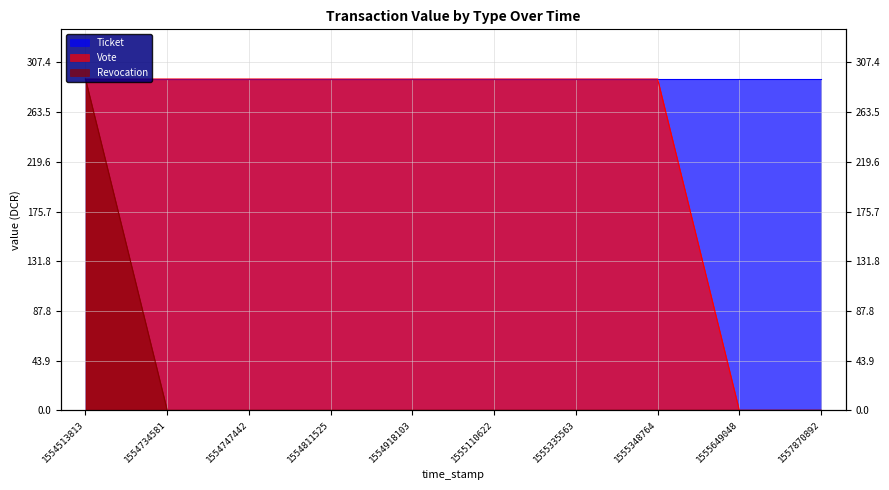

True or false: Revocation and Vote intersect in this chart.

False